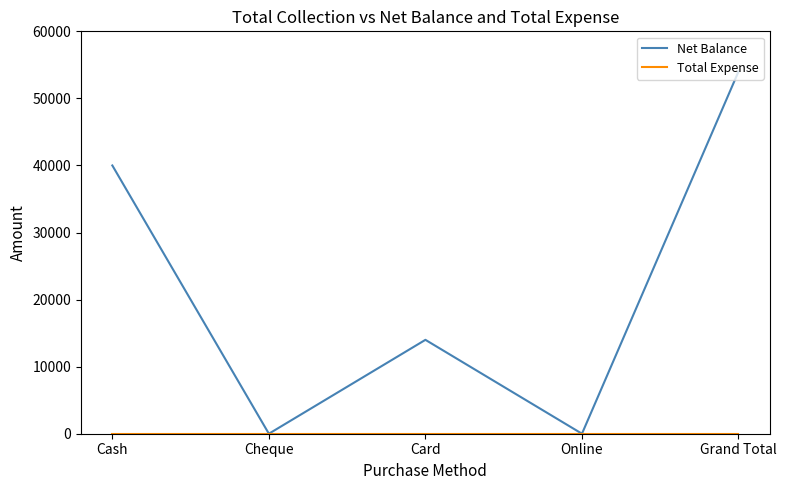

At which label does Net Balance reach its peak?

Grand Total